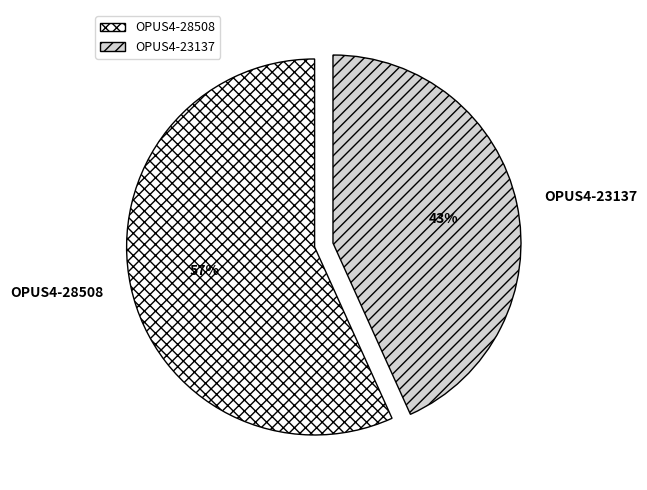

Rank the categories by value from lowest to highest.

OPUS4-23137, OPUS4-28508